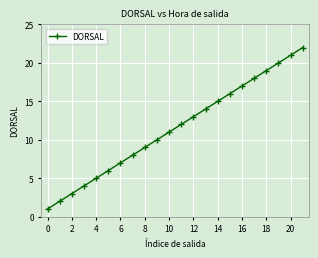

What is the difference between the second highest and minimum values?

20